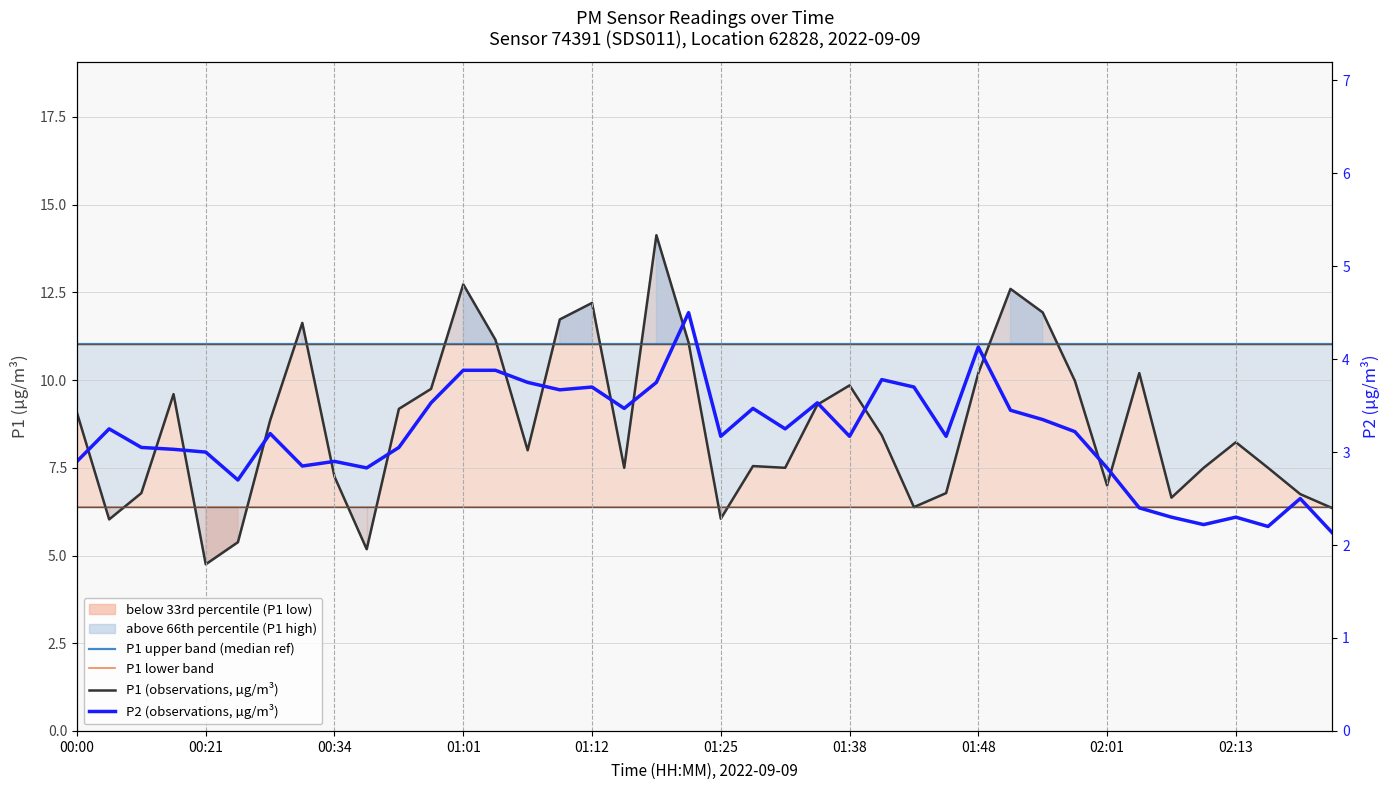

The value of P1 (observations, µg/m³) at 01:01 is 5.6. True or false?

False